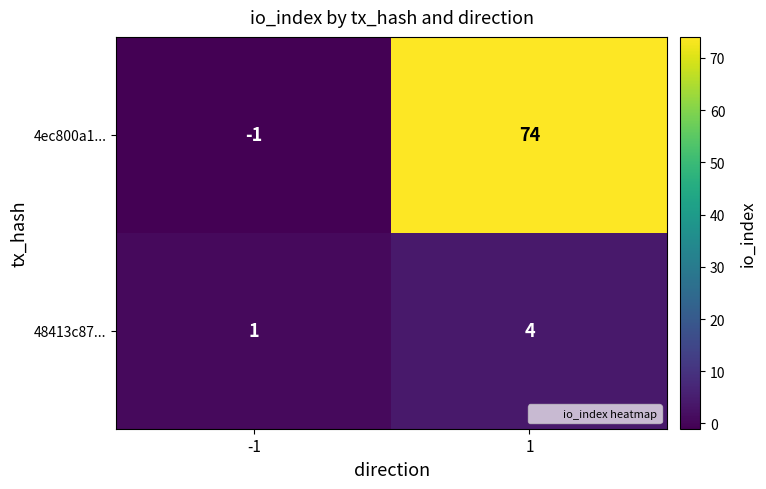

Which series has the largest range (max minus min)?

4ec800a1...